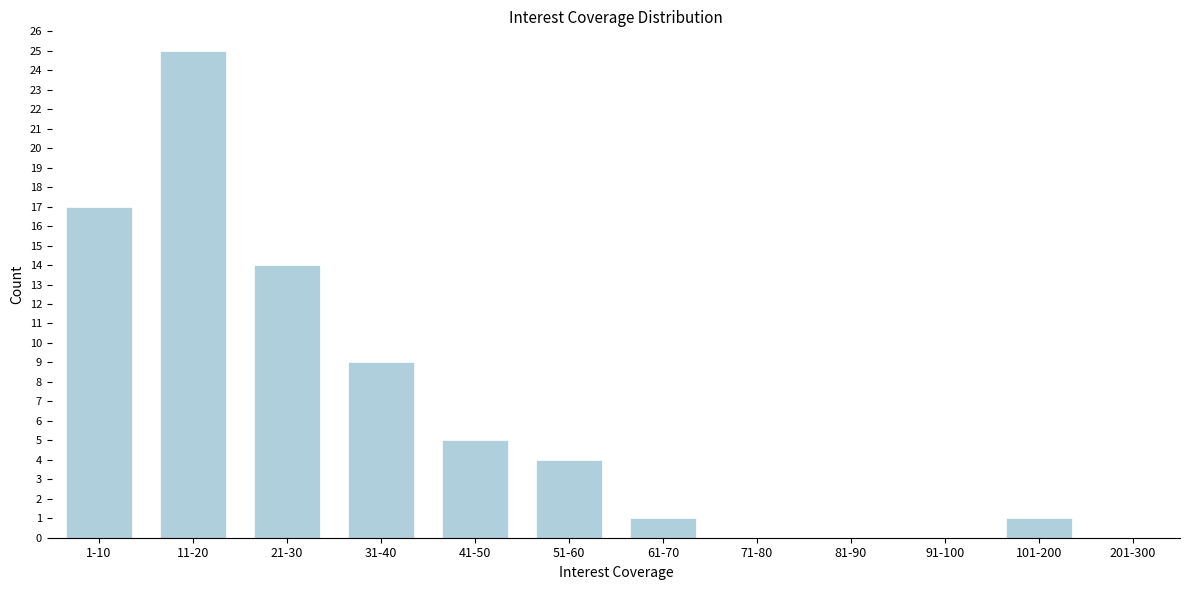

Reading left to right, extract all data points from this chart.

1-10=17	11-20=25	21-30=14	31-40=9	41-50=5	51-60=4	61-70=1	71-80=0	81-90=0	91-100=0	101-200=1	201-300=0